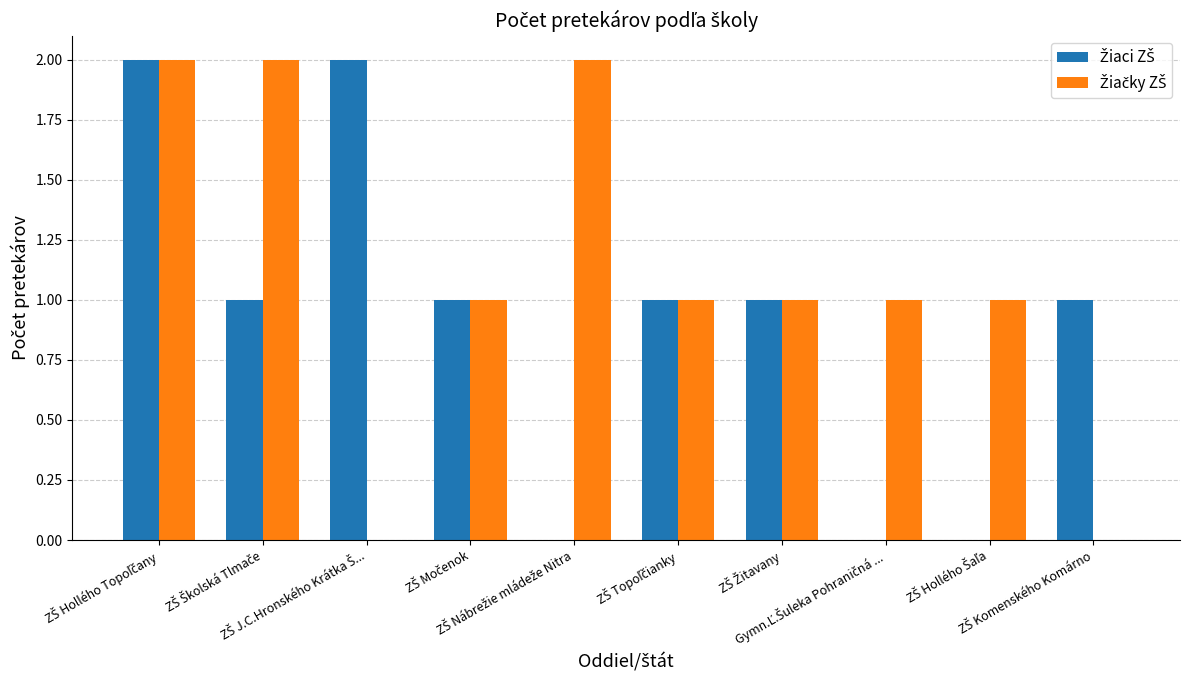

List the labels in order of Žiačky ZŠ value, largest first.

ZŠ Hollého Topoľčany, ZŠ Školská Tlmače, ZŠ Nábrežie mládeže Nitra, ZŠ Močenok, ZŠ Topoľčianky, ZŠ Žitavany, Gymn.Ľ.Šuleka Pohraničná ..., ZŠ Hollého Šaľa, ZŠ J.C.Hronského Krátka Š..., ZŠ Komenského Komárno